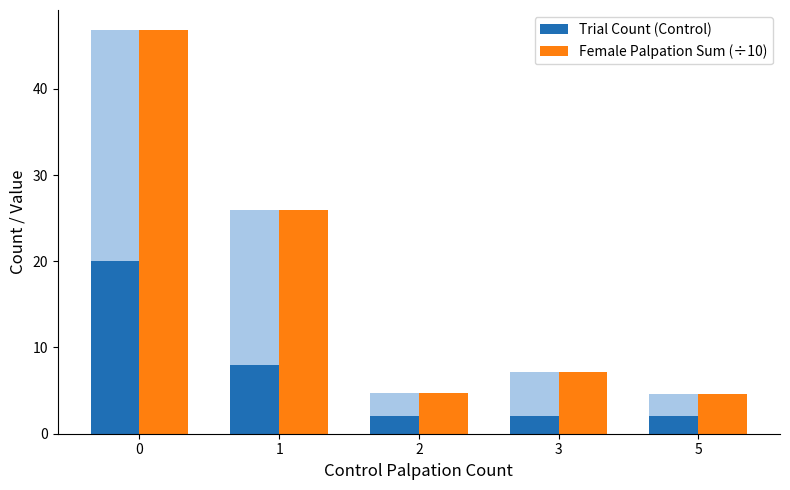

What is the difference between the maximum and minimum values in the Trial Count (Control) series?

18.0